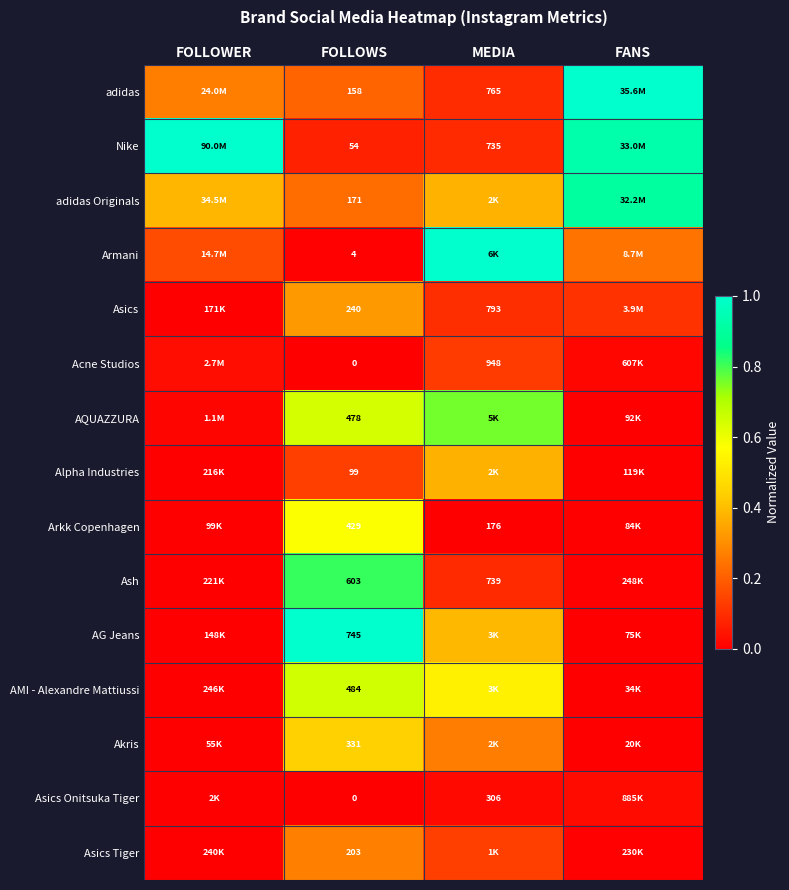

At how many categories does at least one series exceed 0?

4